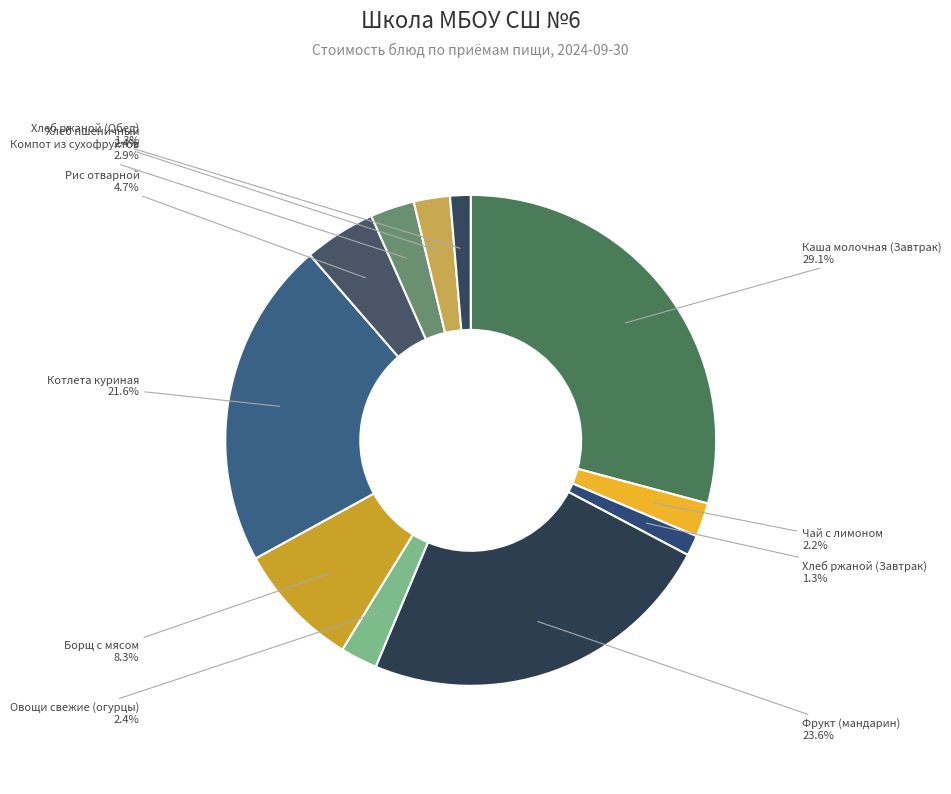

Which slice is the largest?

Каша молочная (Завтрак)